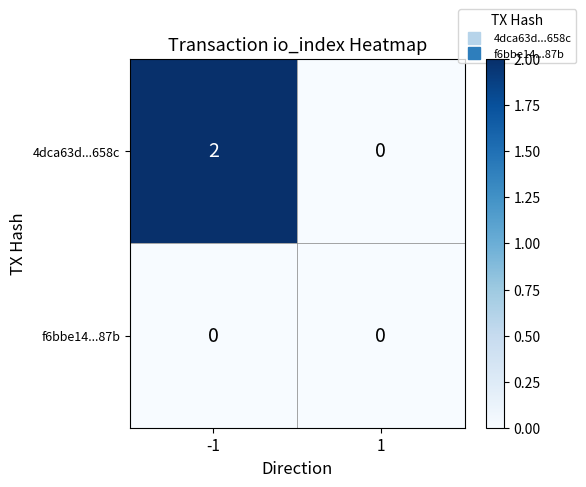

Reading left to right, extract all data points from this chart.

4dca63d...658c: -1=2	1=0
f6bbe14...87b: -1=0	1=0